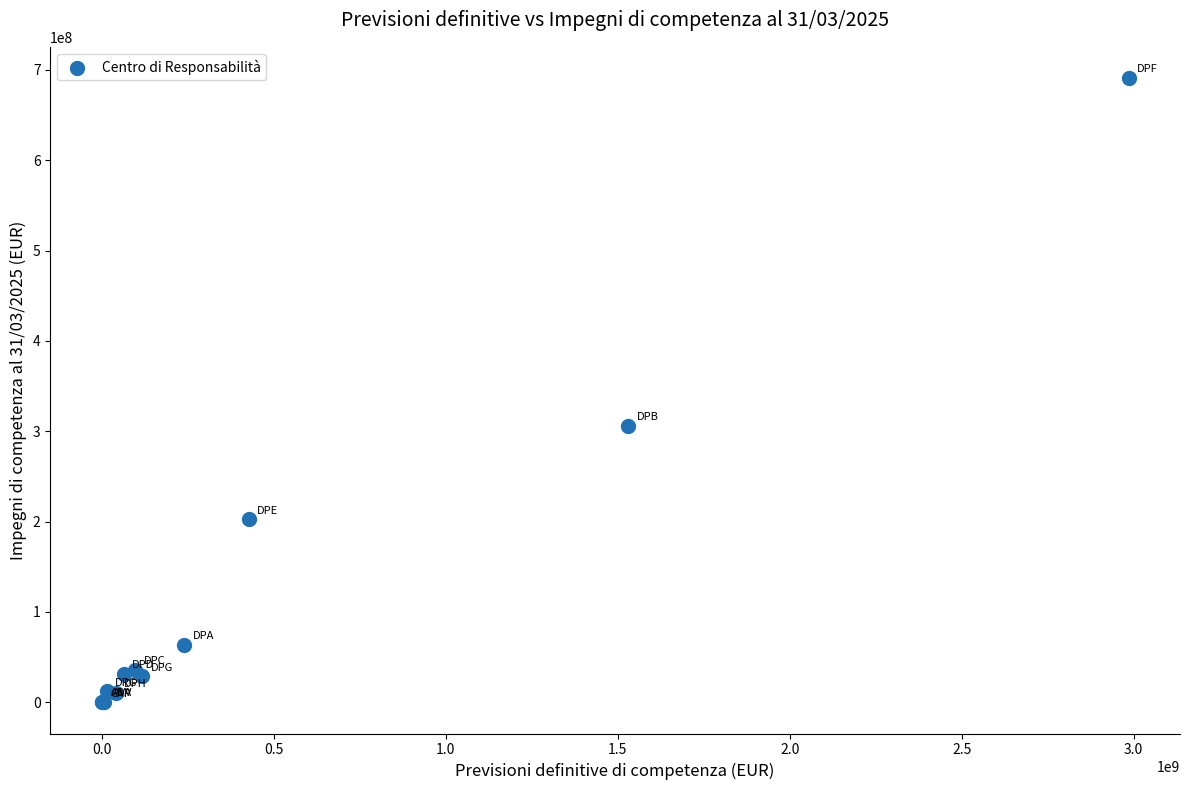

What Y value in the scatter plot is closest to 345468550?

305931415.8